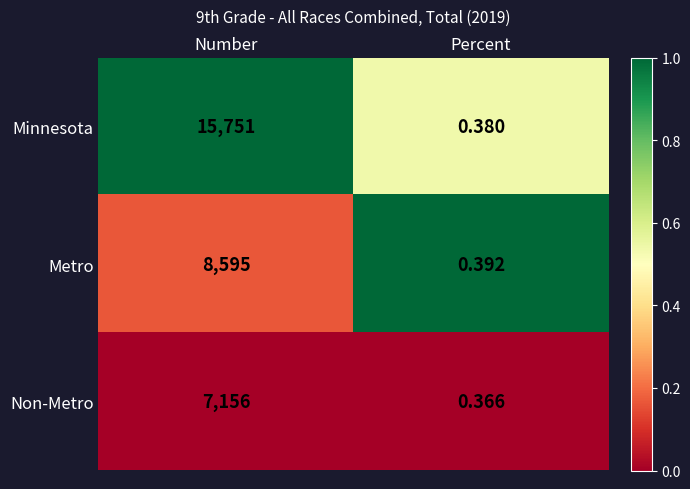

List the series in order of their peak value, highest first.

Minnesota, Metro, Non-Metro